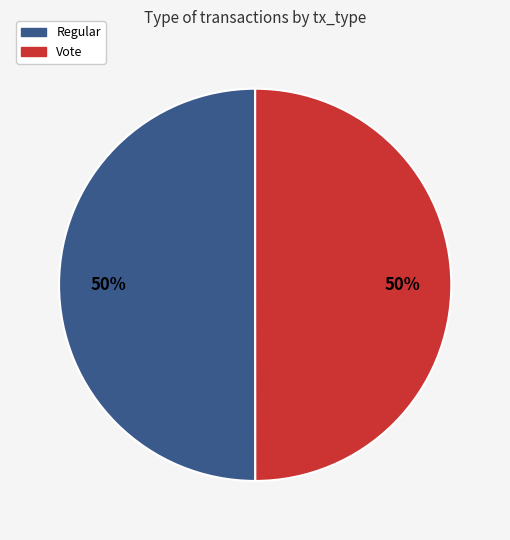

To the nearest percent, what percentage of the pie is Regular?

50%